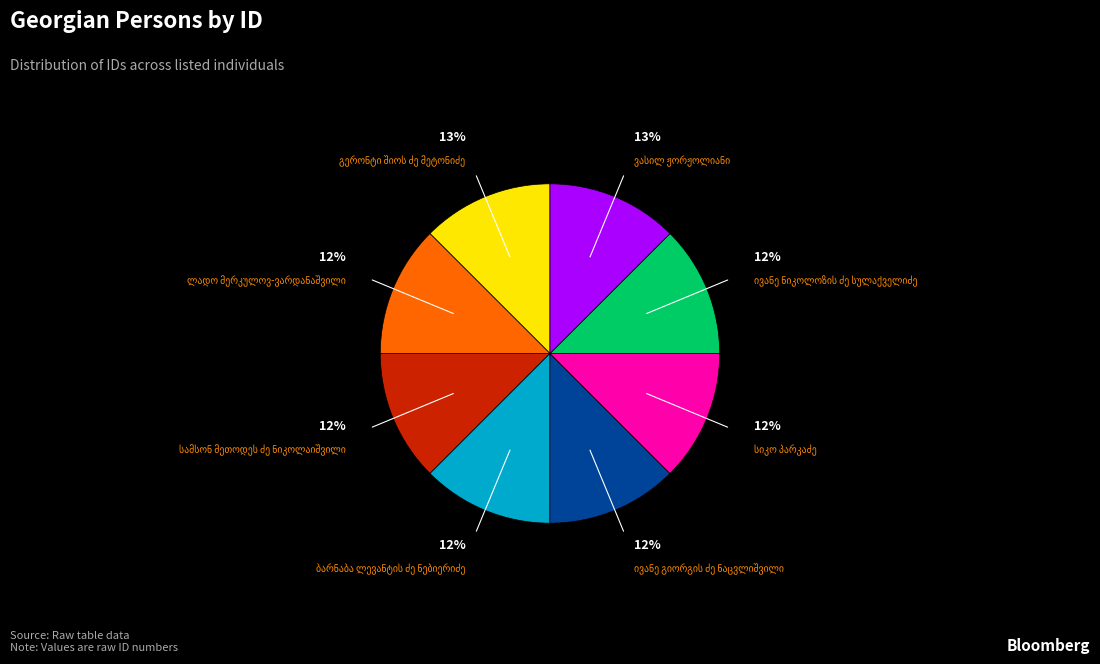

Is there any slice that represents more than half of the pie?

No